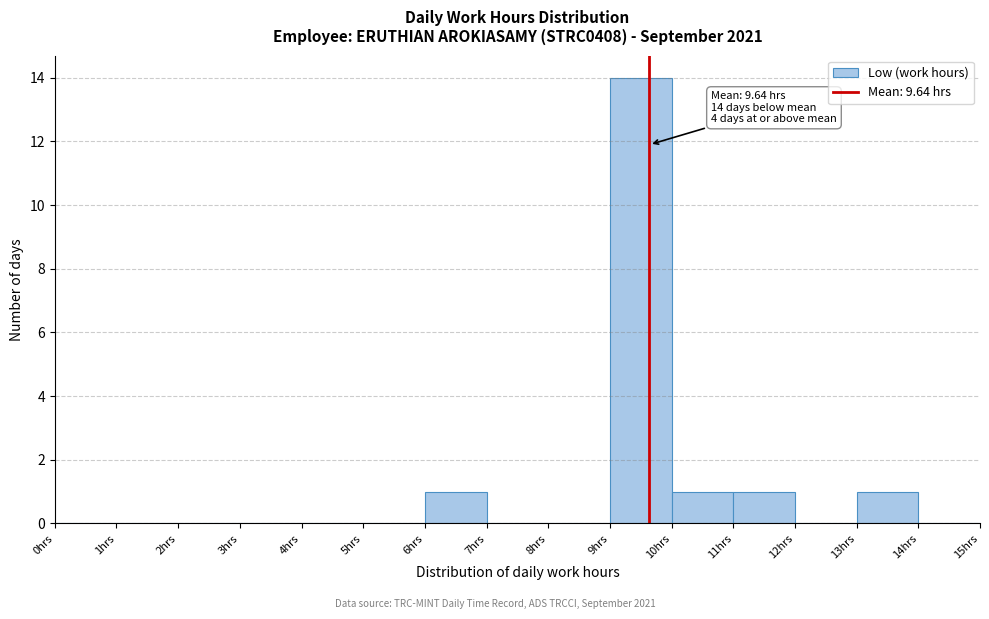

Over which range of the x-axis is the bar tallest?

9 to 10